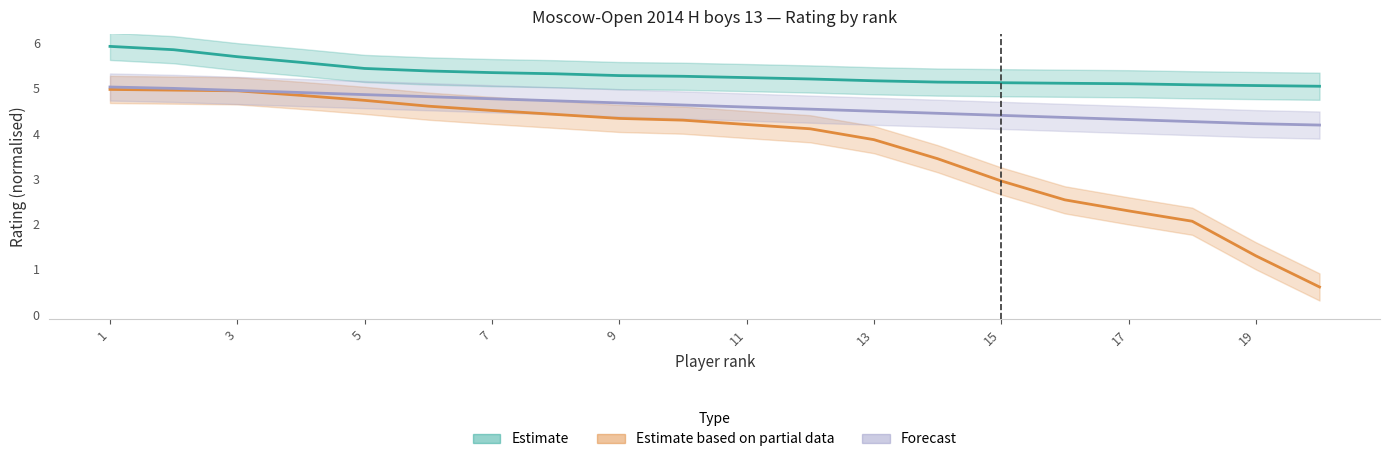

At how many categories does at least one series exceed 4?

20